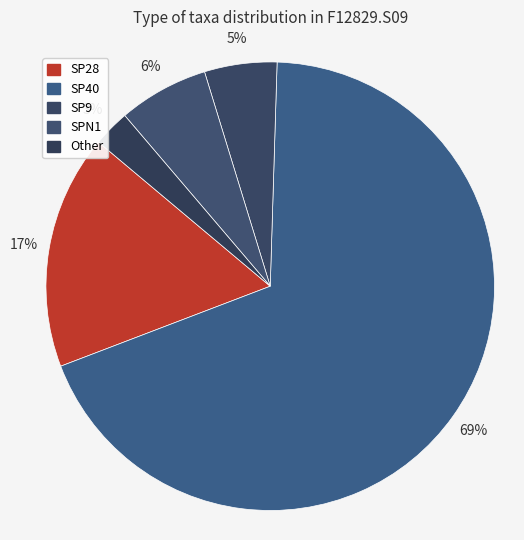

Count the number of slices in the pie.

5